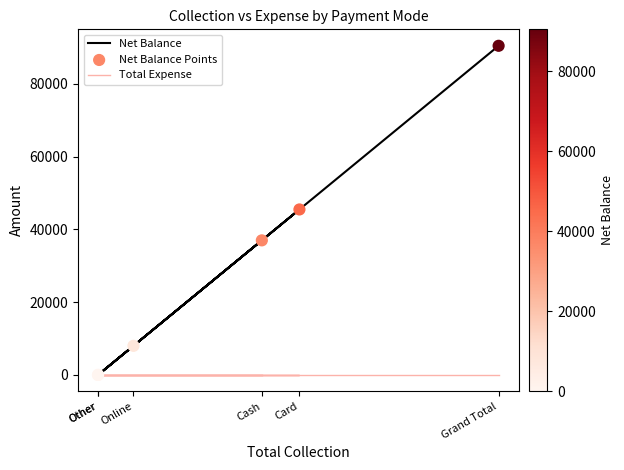

Which series reaches the minimum Y coordinate?

Net Balance